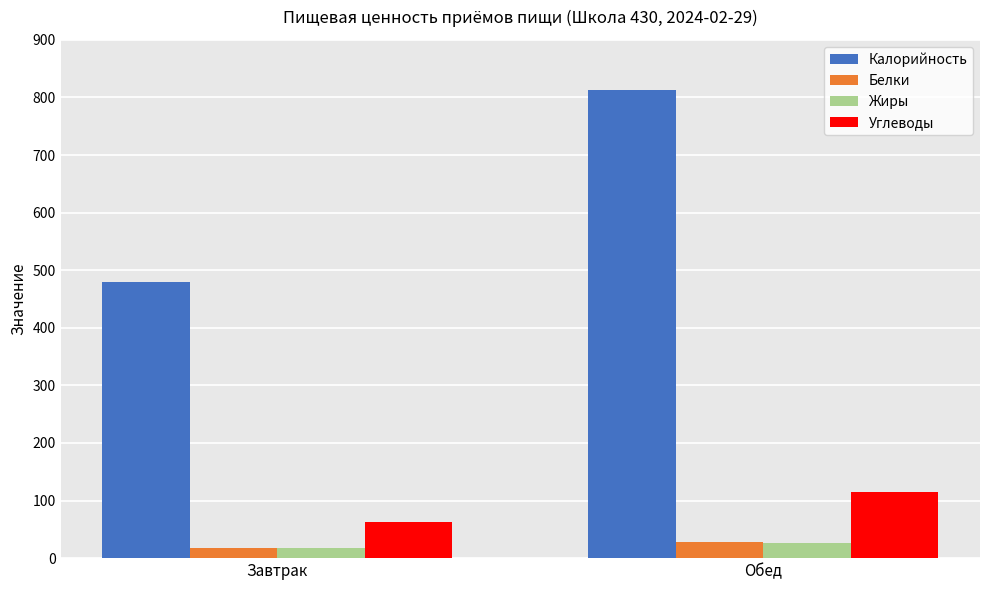

Which series changed the most between Завтрак and Обед?

Калорийность